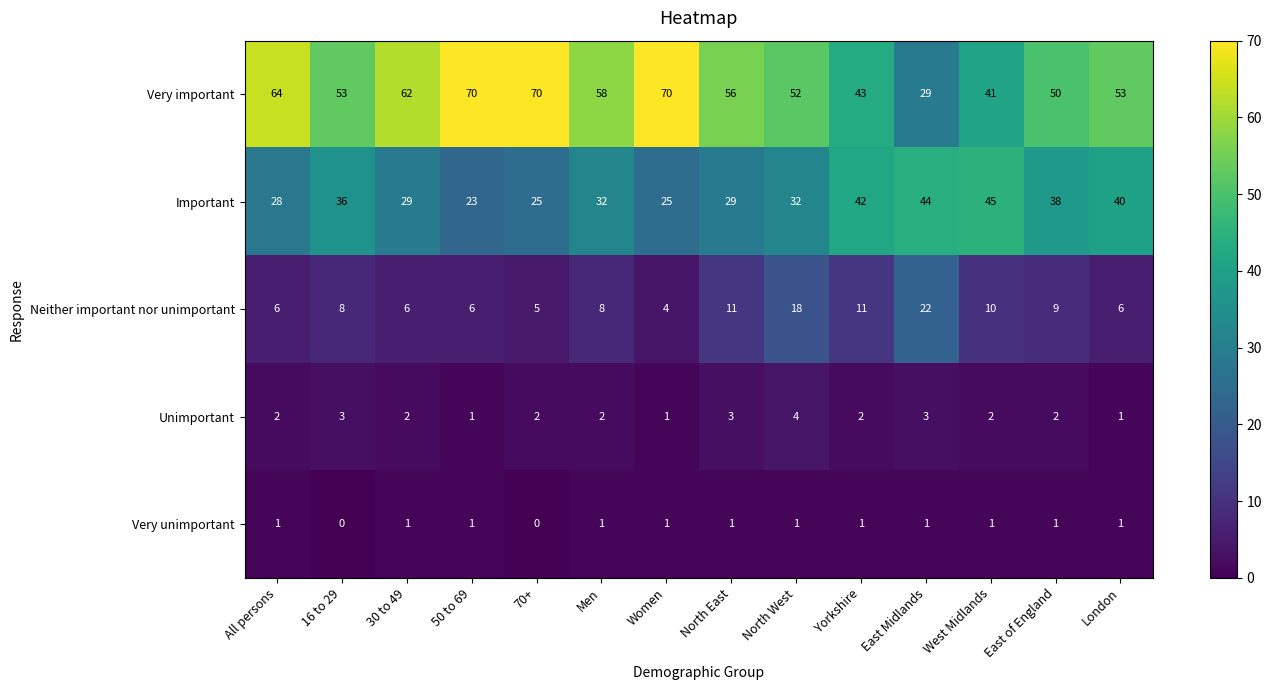

What is the sum of all Neither important nor unimportant values?

130